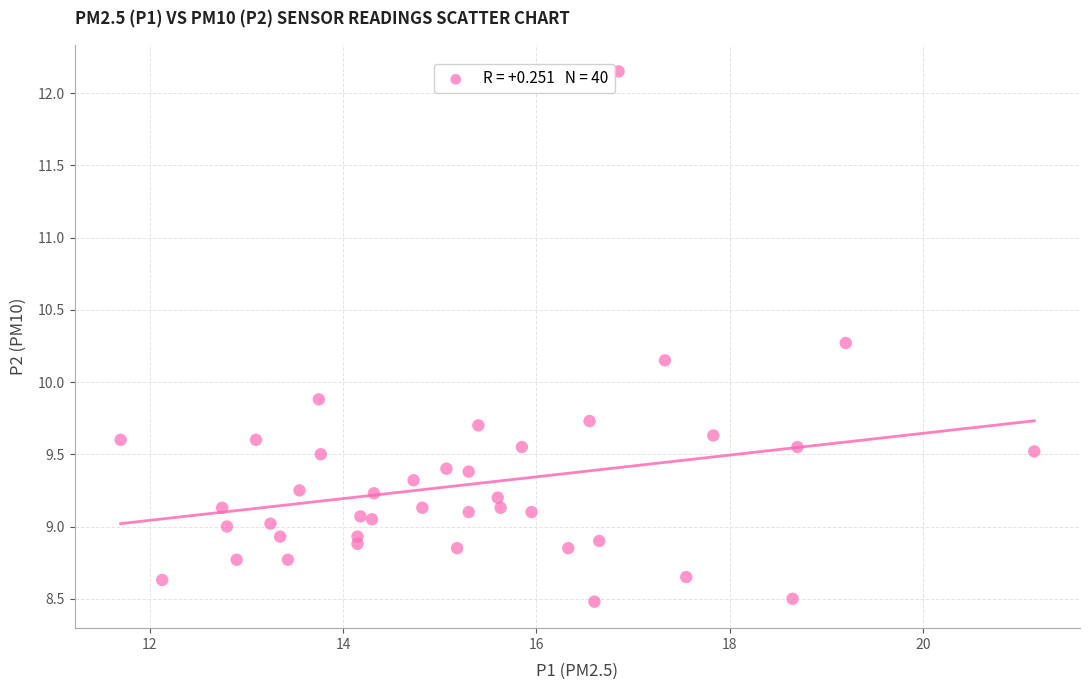

What is the range of X values (max minus min)?

9.4